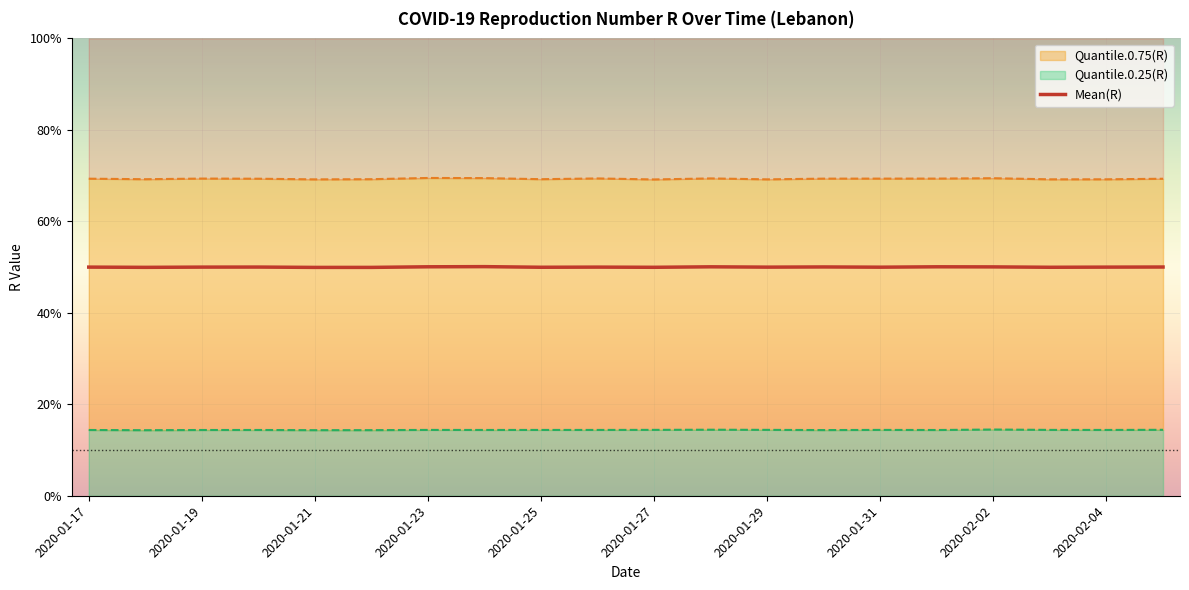

Which label corresponds to the smallest value in the chart?

2020-01-21